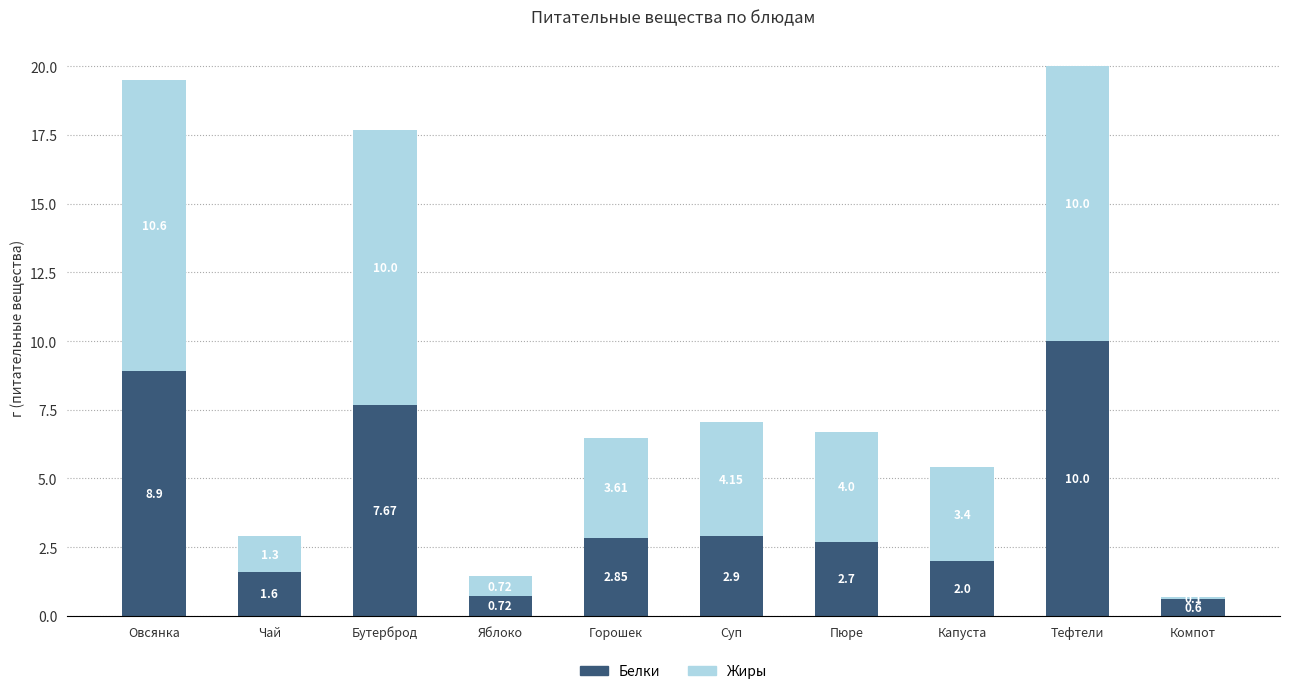

What is the sum of the Белки values at Пюре and Овсянка?

11.6